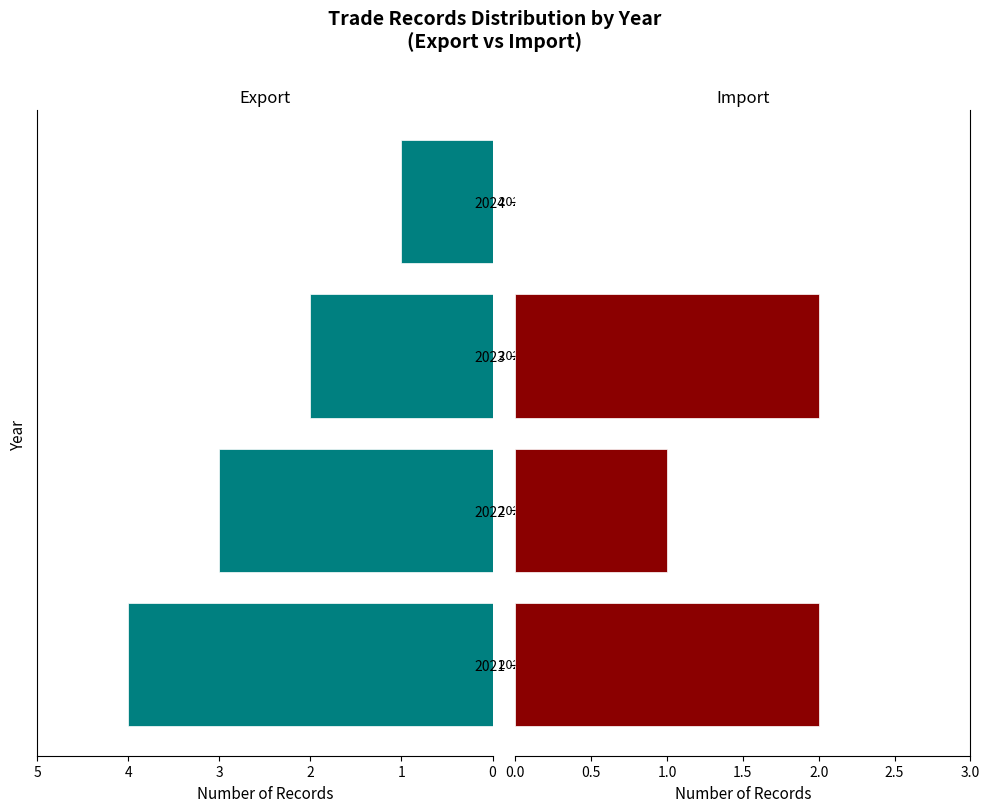

How many values in the Import series are below 2?

2